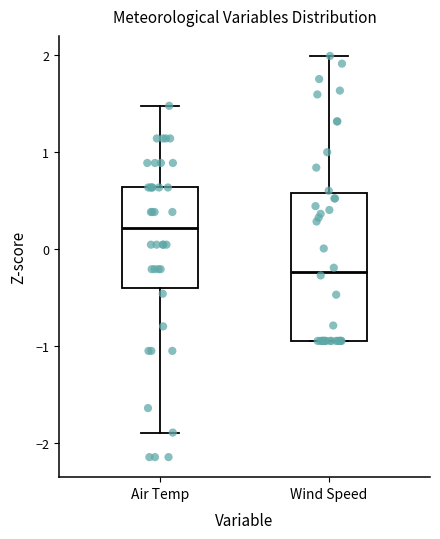

Where is the upper edge of the box for Air Temp on the y-axis? The values are not printed on the chart, so give them approximately, as read against the axis.

0.6